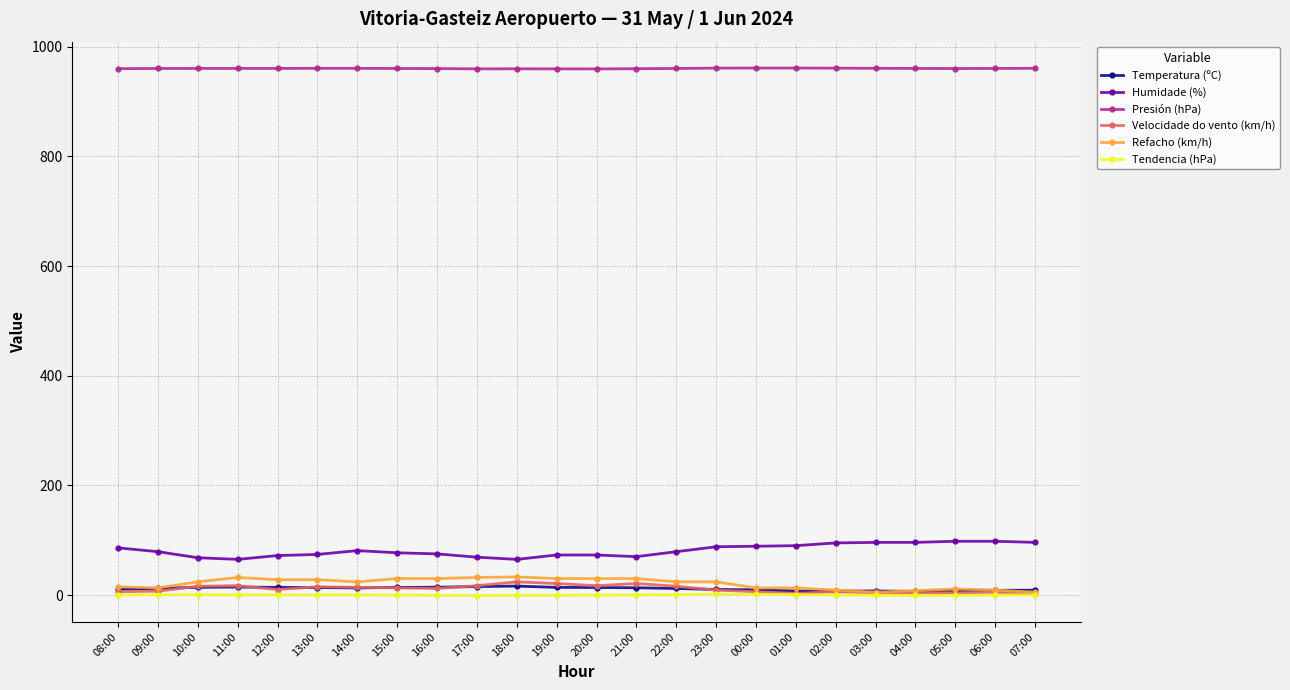

What is the greatest value displayed?

961.1